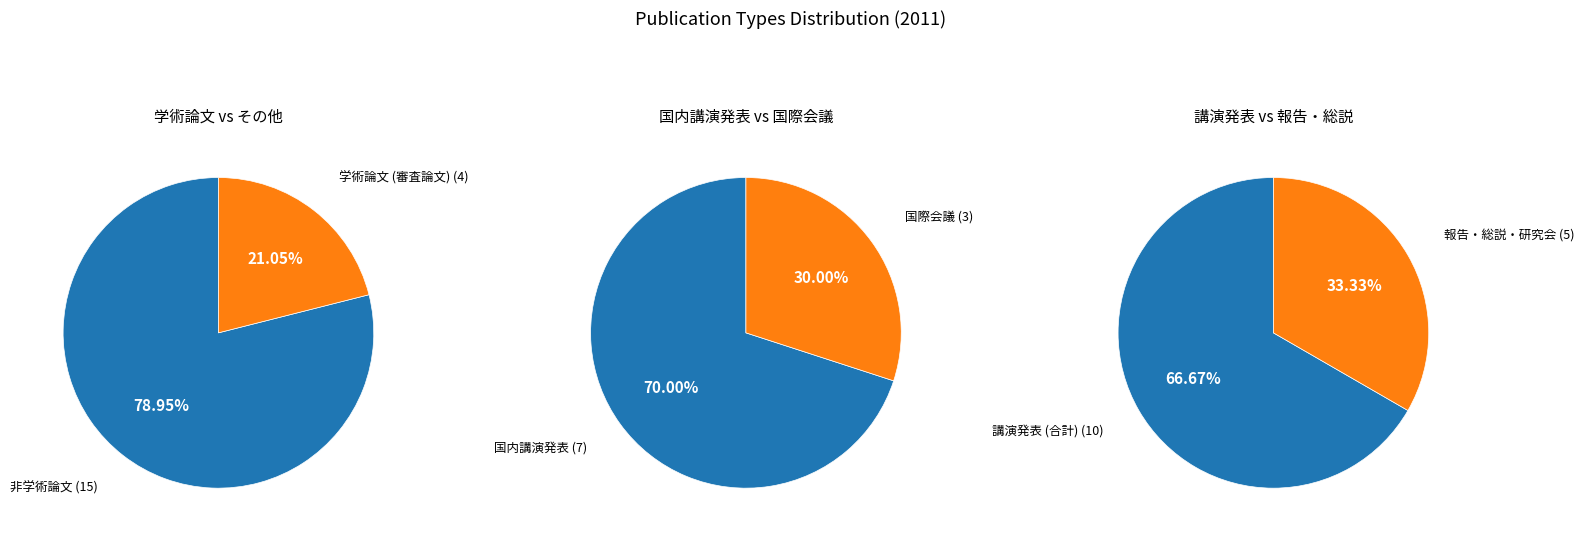

How many segments does this pie chart have?

6